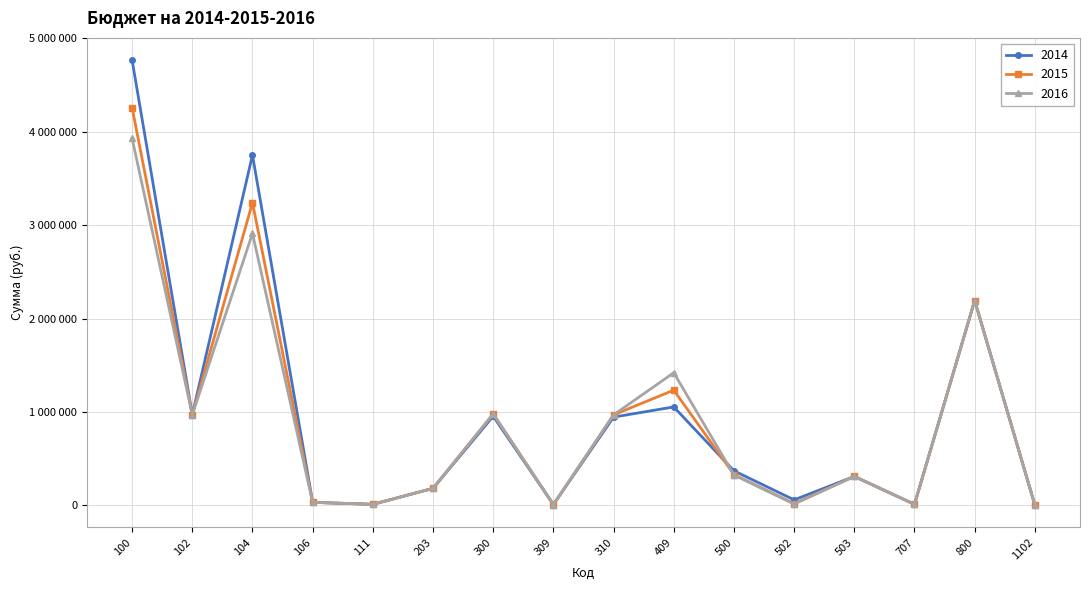

Between 106 and 300, which is larger?

300